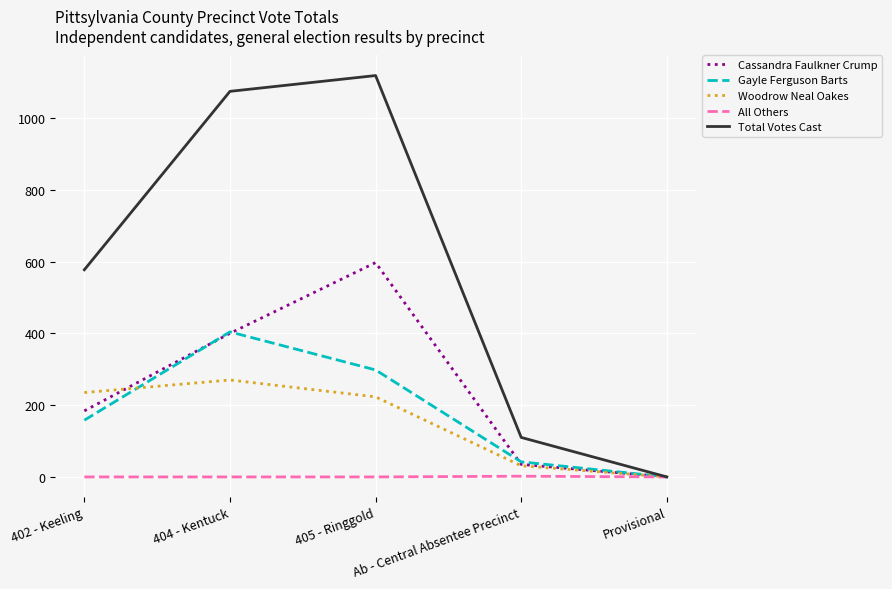

What position from the right is 404 - Kentuck?

4